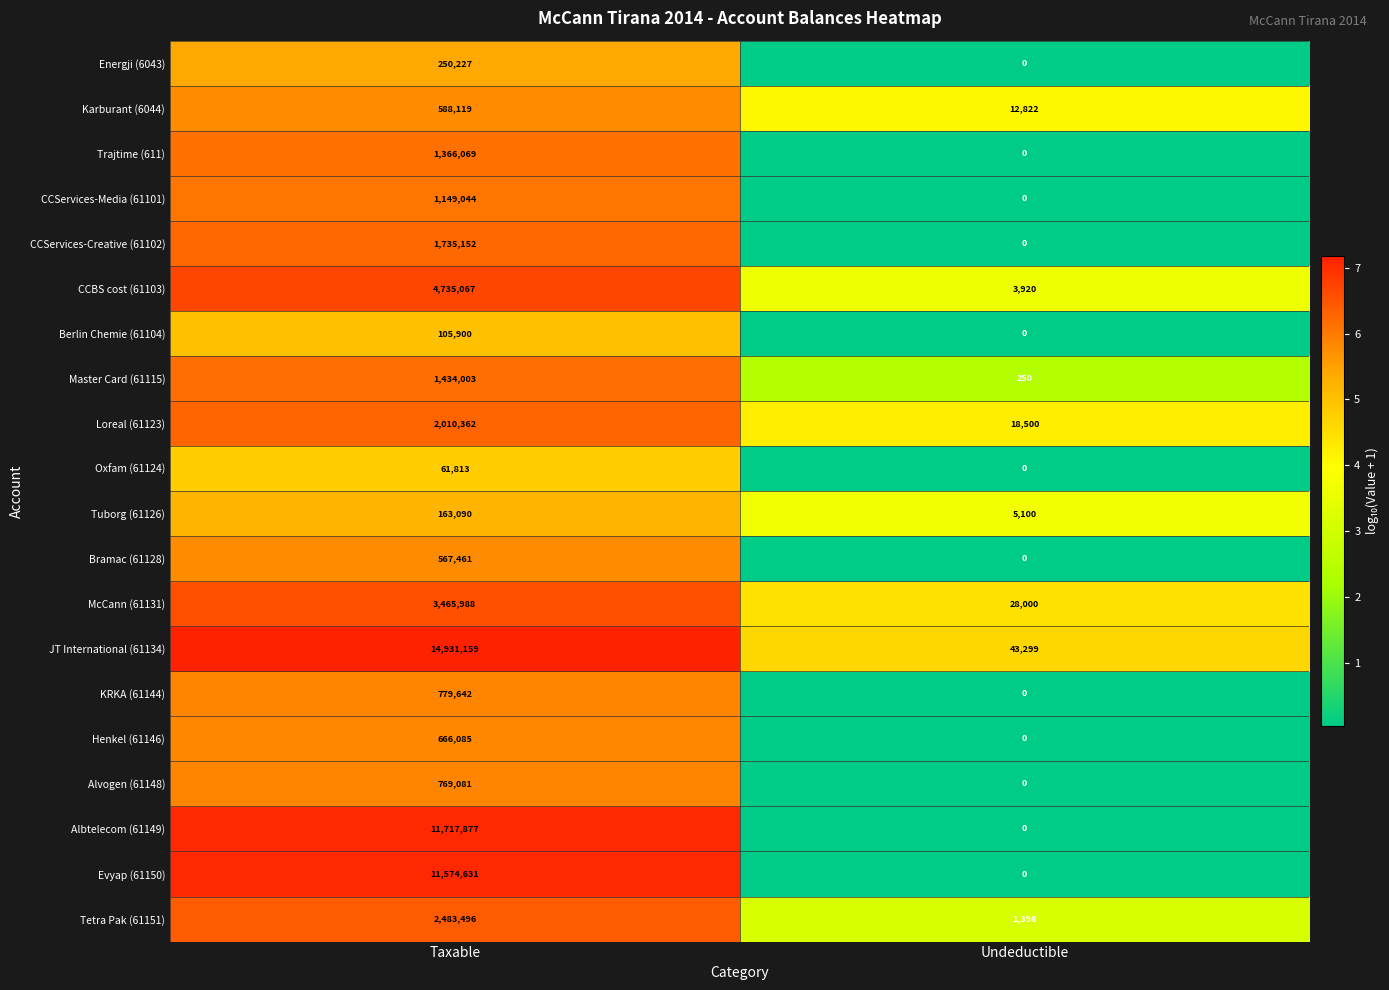

At Taxable, list the series in order from smallest to largest.

Oxfam (61124), Berlin Chemie (61104), Tuborg (61126), Energji (6043), Bramac (61128), Karburant (6044), Henkel (61146), Alvogen (61148), KRKA (61144), CCServices-Media (61101), Trajtime (611), Master Card (61115), CCServices-Creative (61102), Loreal (61123), Tetra Pak (61151), McCann (61131), CCBS cost (61103), Evyap (61150), Albtelecom (61149), JT International (61134)